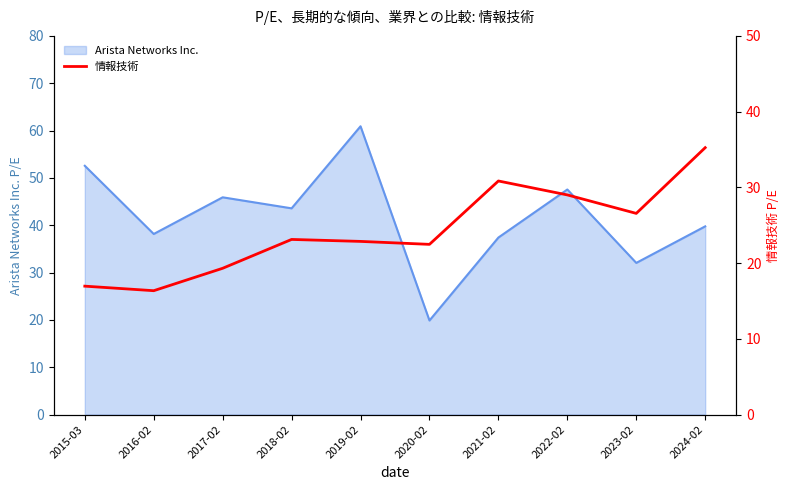

The value of Arista Networks Inc. at 2024-02 is 39.8. True or false?

True